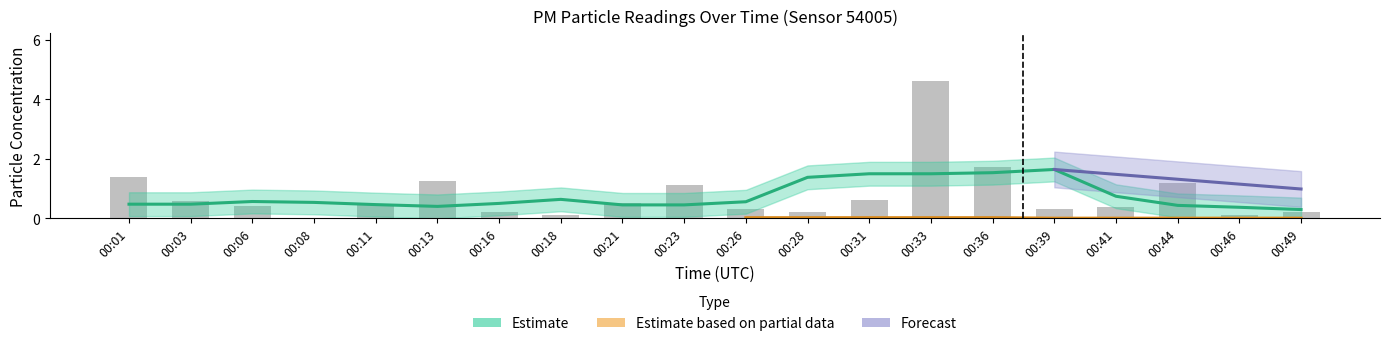

How many categories are shown in the chart?

20